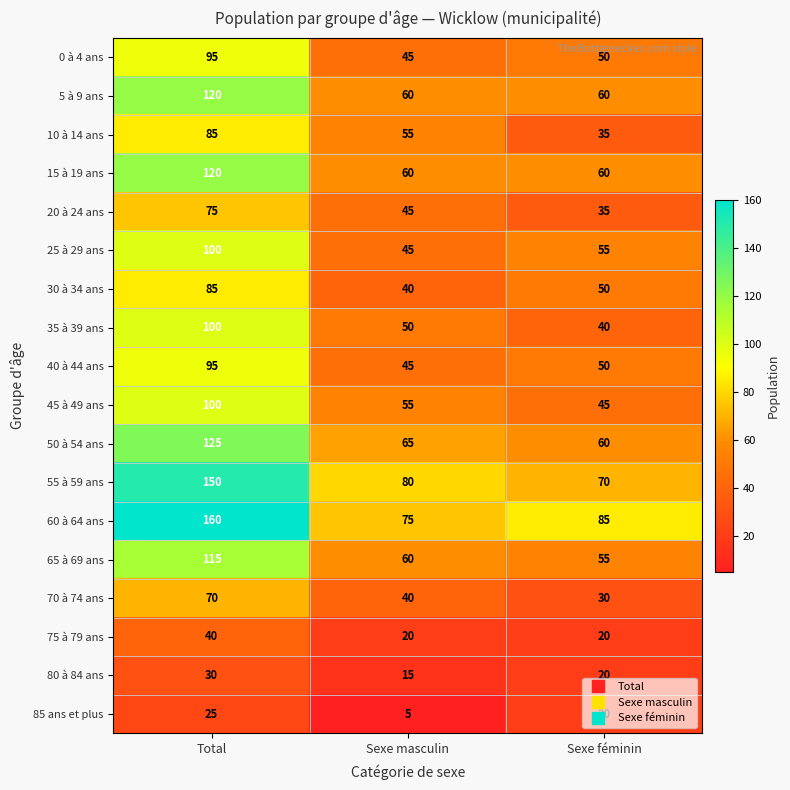

The value of 50 à 54 ans at Sexe féminin is 87. True or false?

False